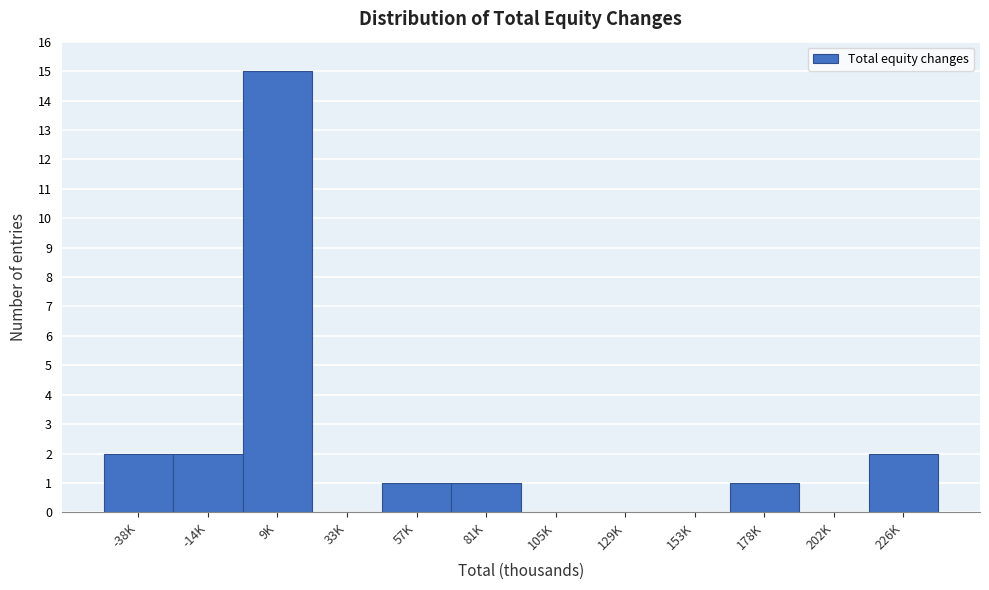

Reading right to left, transcribe all the data shown in this chart.

226K=2	202K=0	178K=1	153K=0	129K=0	105K=0	81K=1	57K=1	33K=0	9K=15	-14K=2	-38K=2